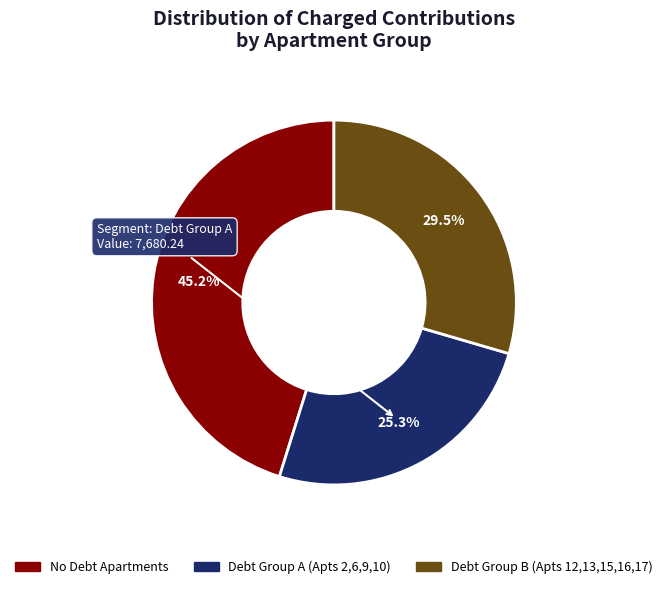

Is there a majority slice in this chart?

No